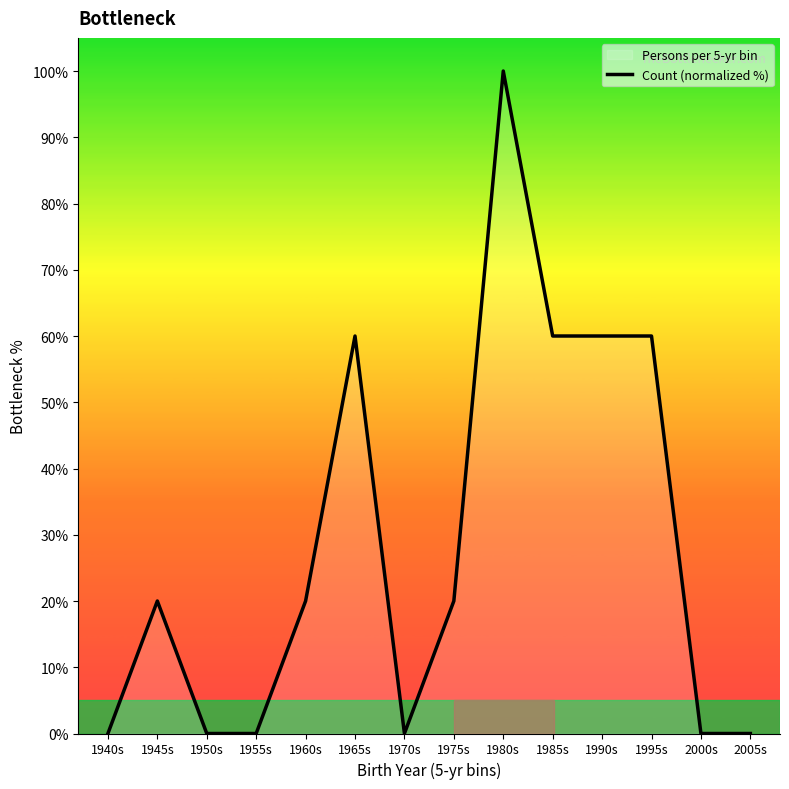

Rank the categories by value from lowest to highest.

1940s, 1950s, 1955s, 1970s, 2000s, 2005s, 1945s, 1960s, 1975s, 1965s, 1985s, 1990s, 1995s, 1980s